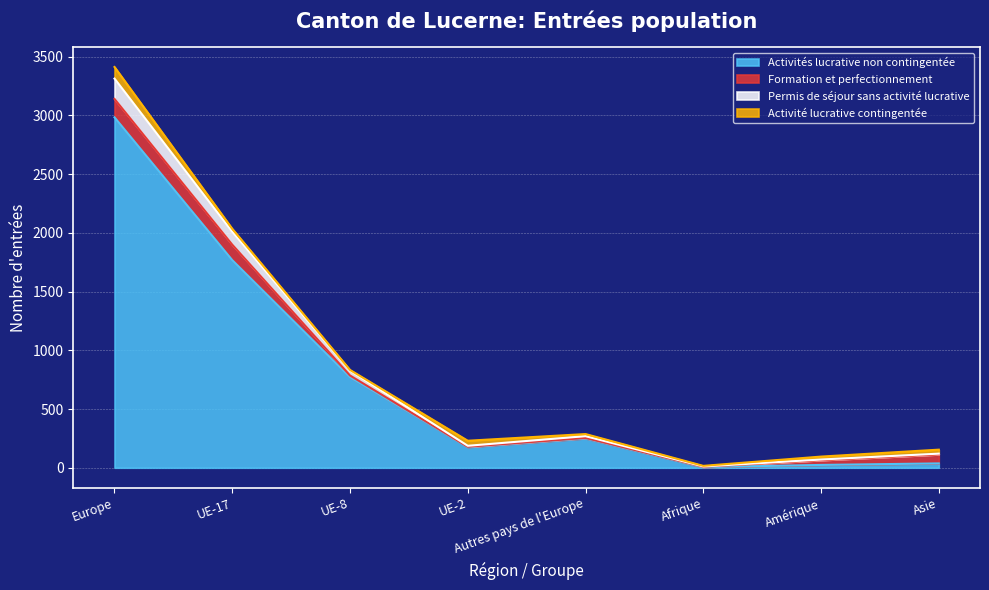

What is the value of the Permis de séjour sans activité lucrative point at the 7th from the left?

70